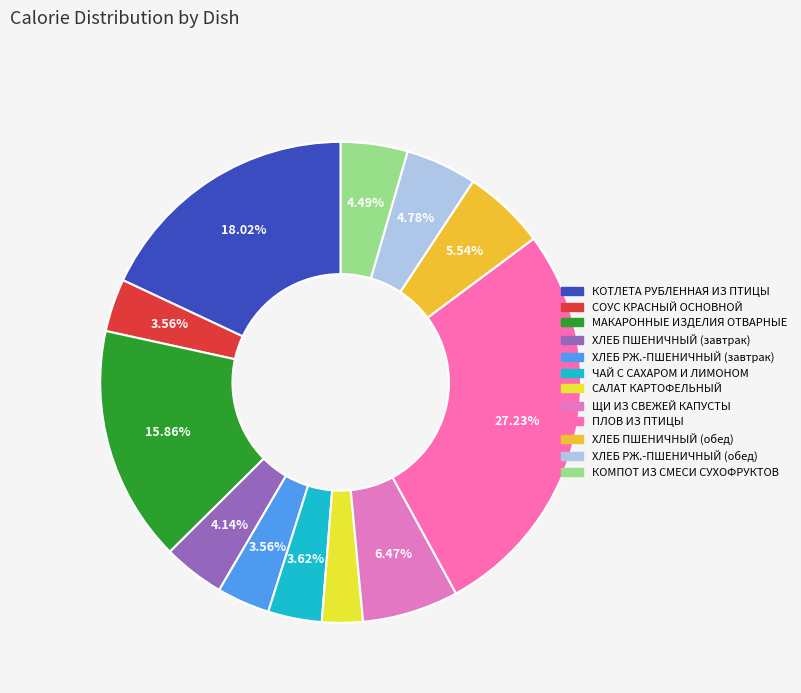

Count the number of slices in the pie.

12